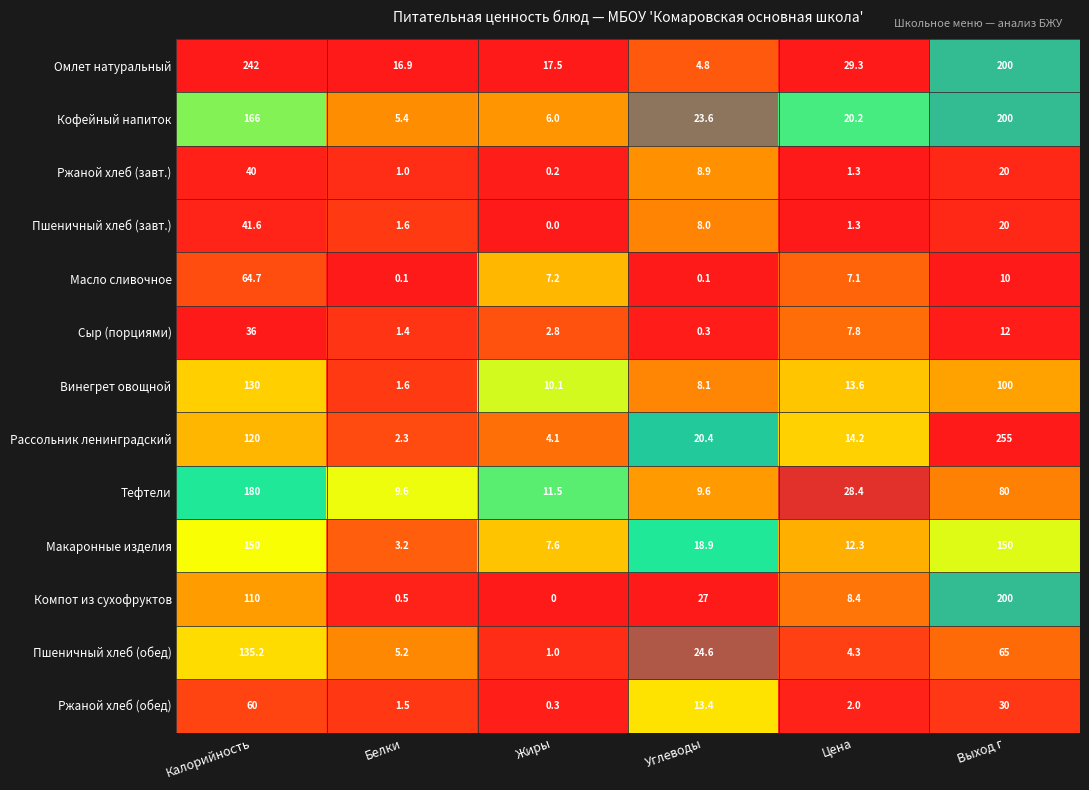

The Пшеничный хлеб (обед) series shows 24.6 at Углеводы. True or false?

True